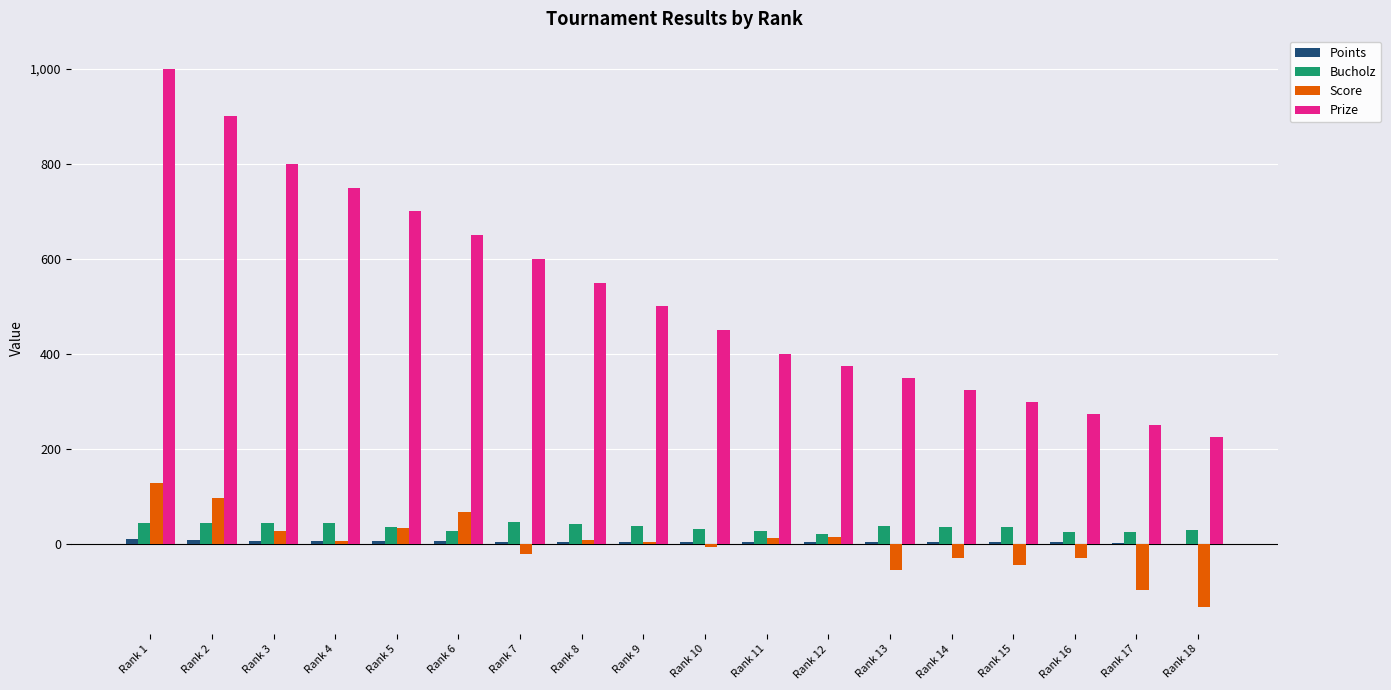

Which series has the largest total across all categories?

Prize